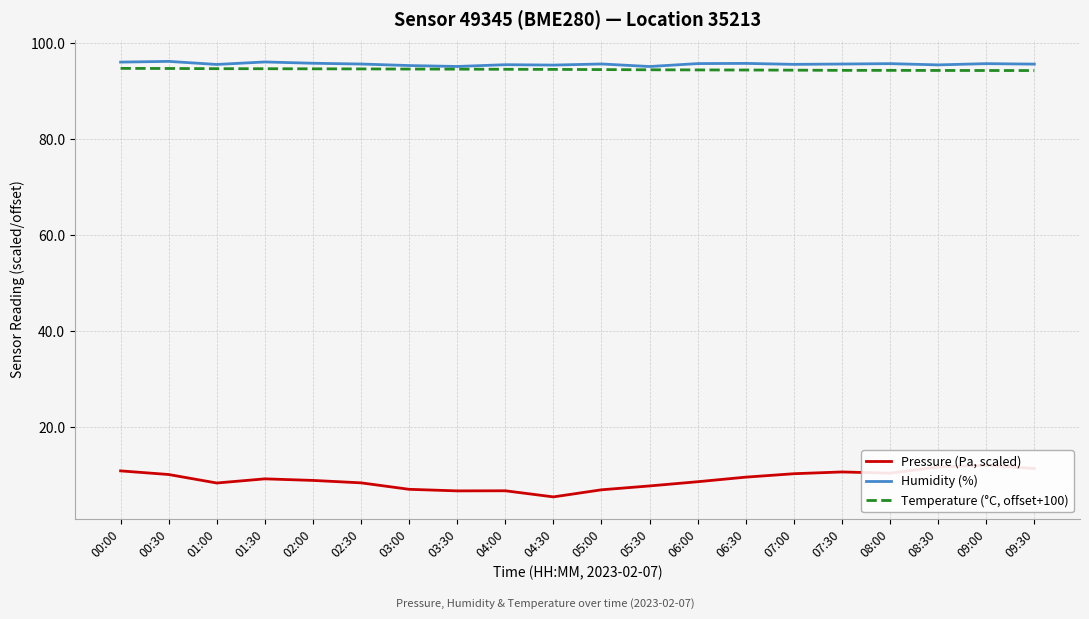

Which series has the largest total across all categories?

Humidity (%)